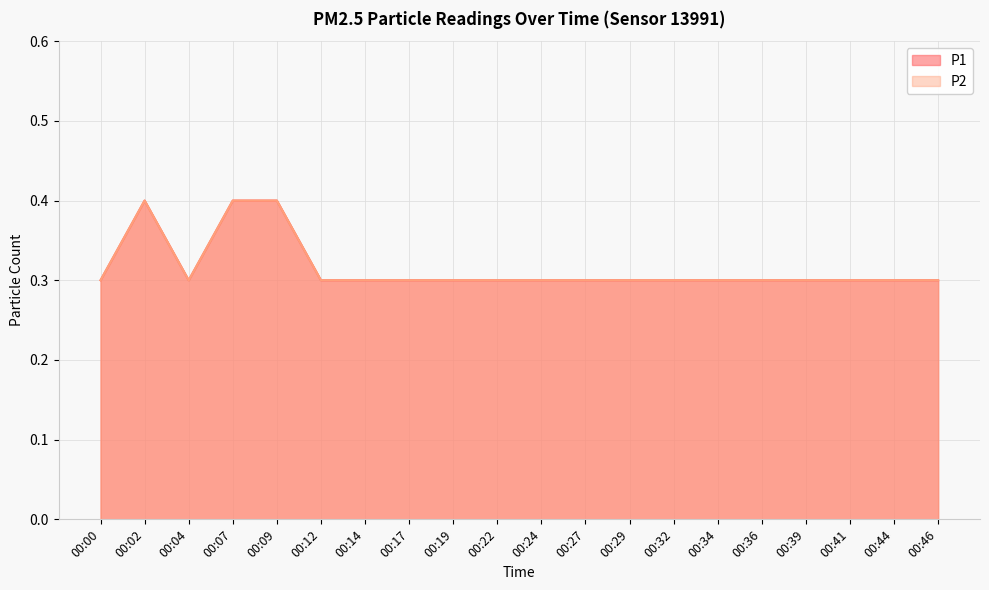

What is the total value across all series at 00:46?

0.6